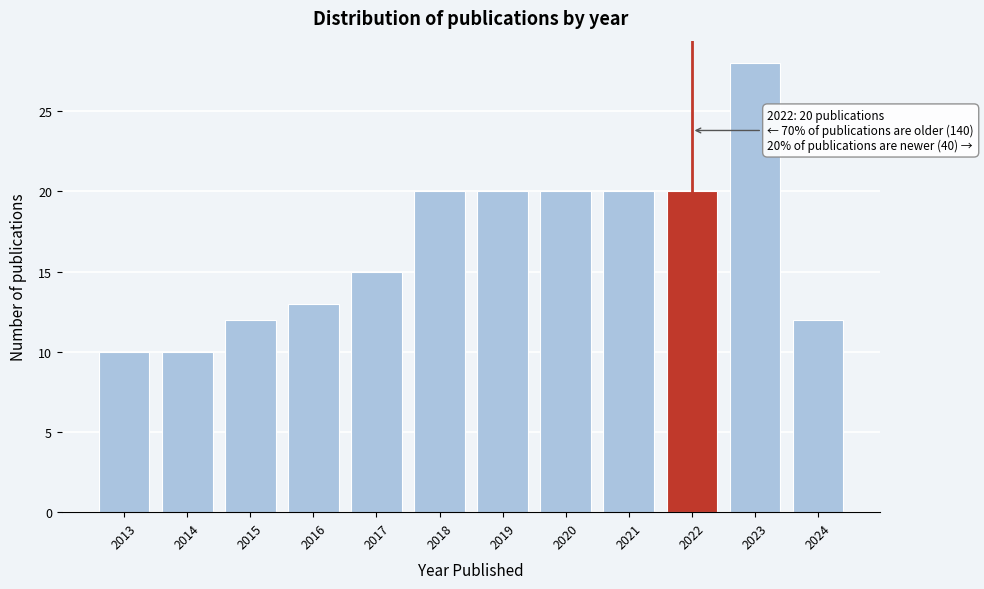

Reading right to left, list all the values displayed in this chart.

2024=12	2023=28	2022=20	2021=20	2020=20	2019=20	2018=20	2017=15	2016=13	2015=12	2014=10	2013=10